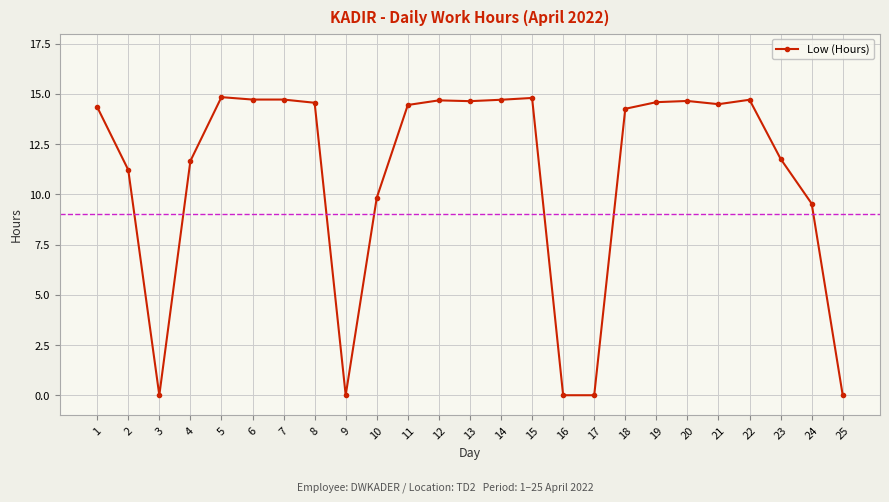

What is the sum of all values?

273.2